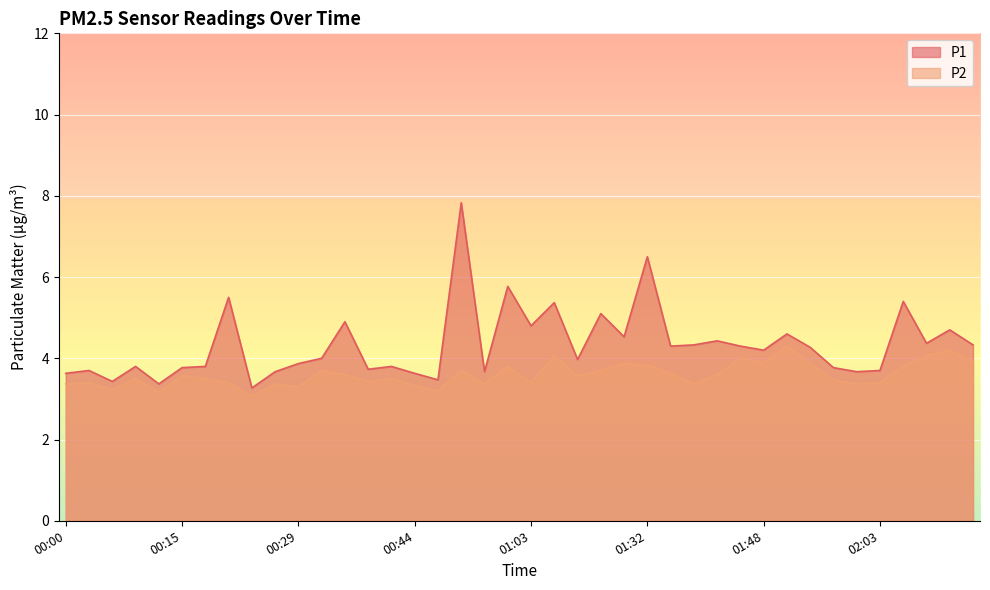

Is it true that P2 equals 4.9 at 00:44?

False